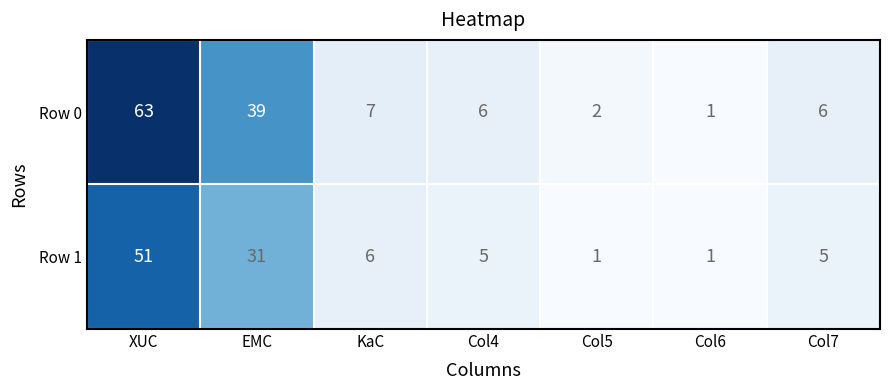

Reading right to left, list all the values displayed in this chart.

Row 0: 6	1	2	6	7	39	63
Row 1: 5	1	1	5	6	31	51